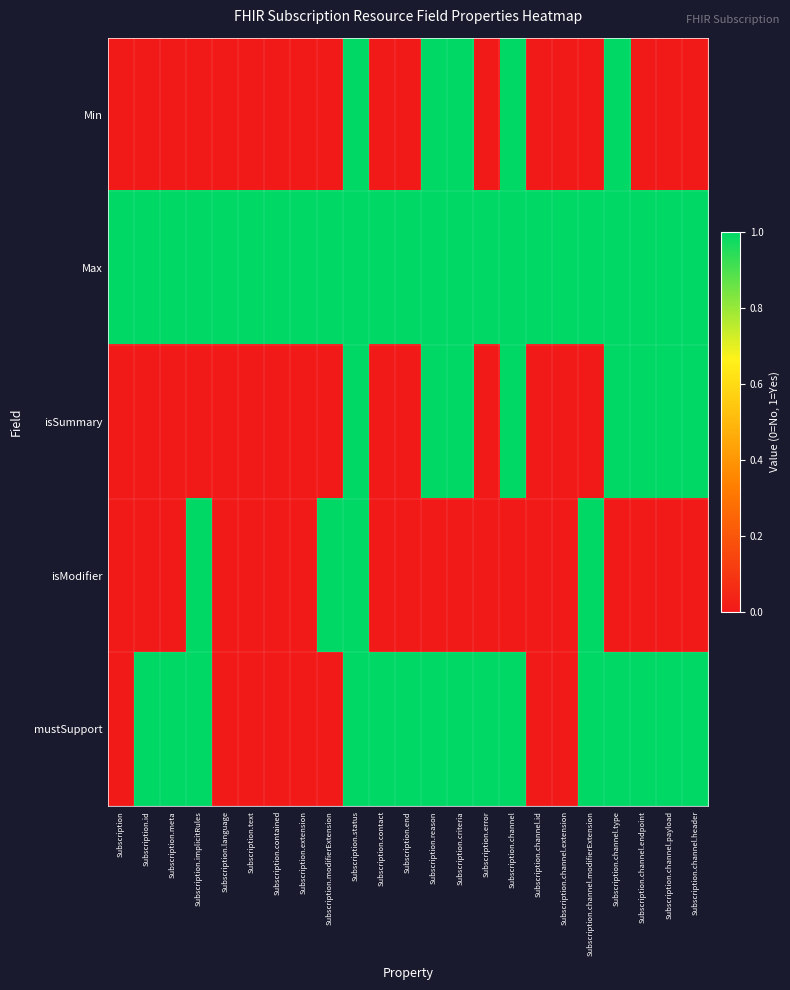

Between Subscription and Subscription.reason, which series saw the biggest shift?

Min